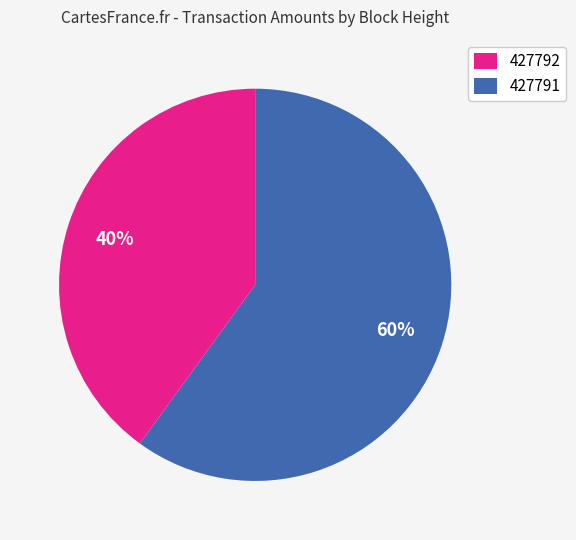

Which slice is the largest?

427791